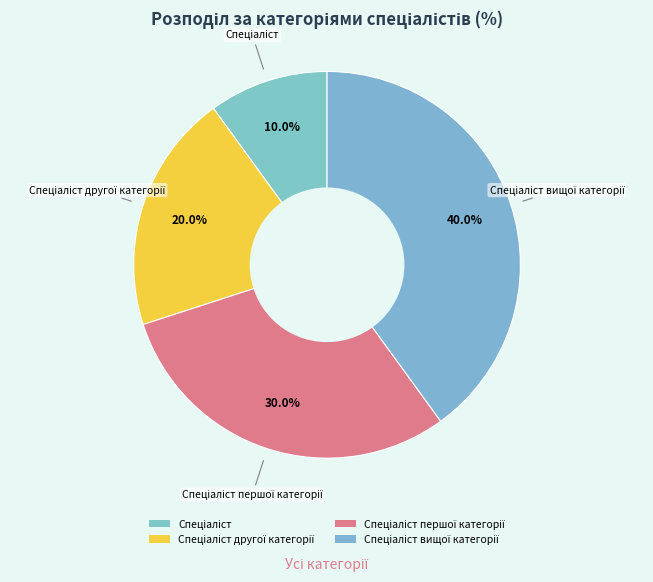

What percentage do Спеціаліст першої категорії and Спеціаліст together represent?

40.0%